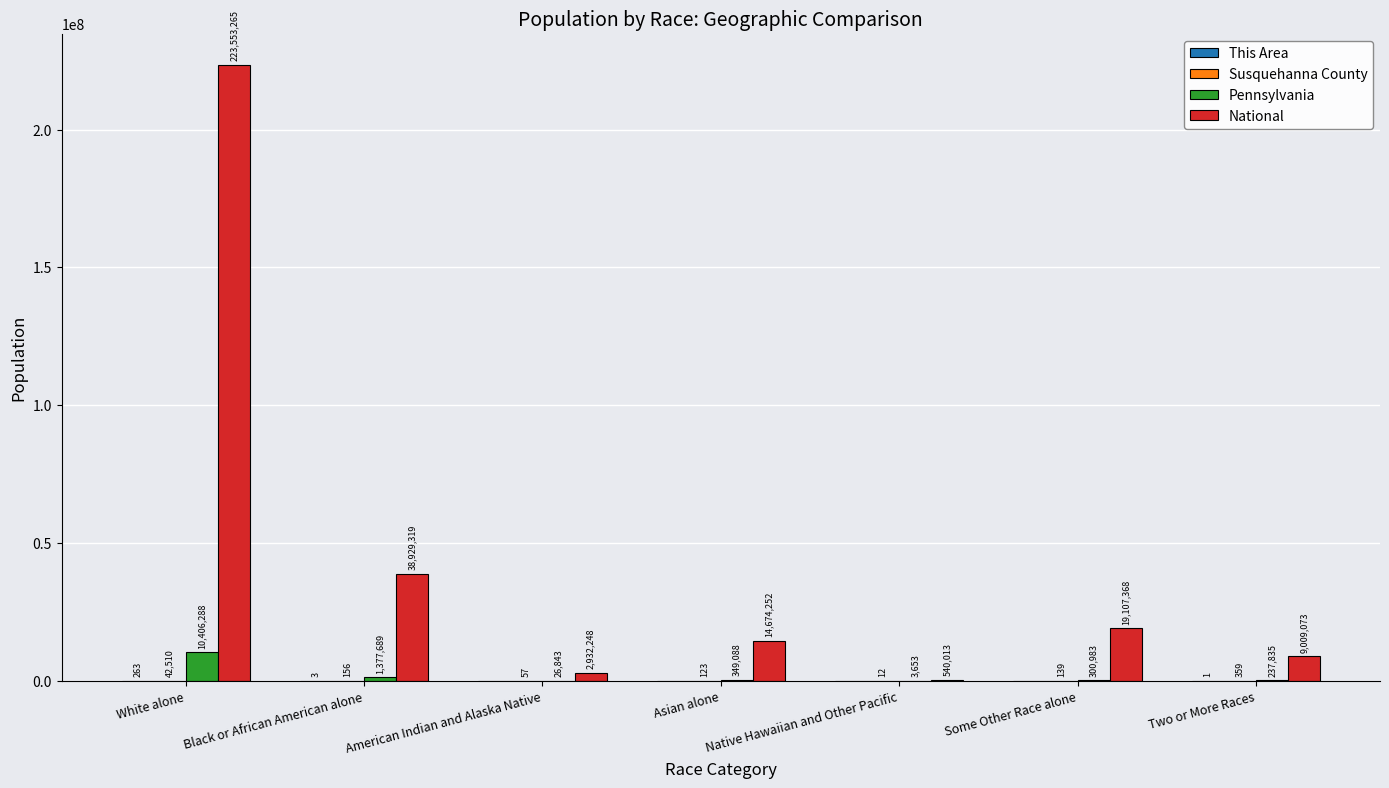

Between Asian alone and Native Hawaiian and Other Pacific, which series saw the biggest shift?

National